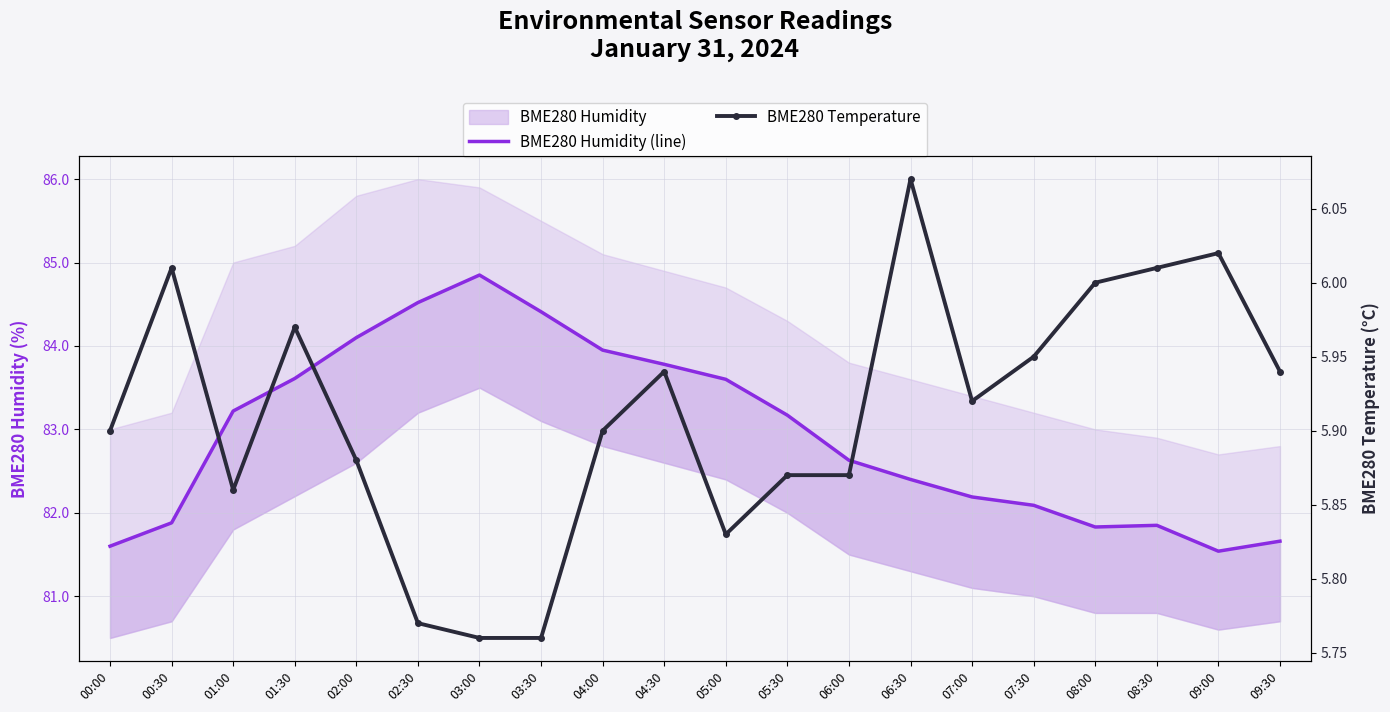

Count the number of categories in the chart.

20